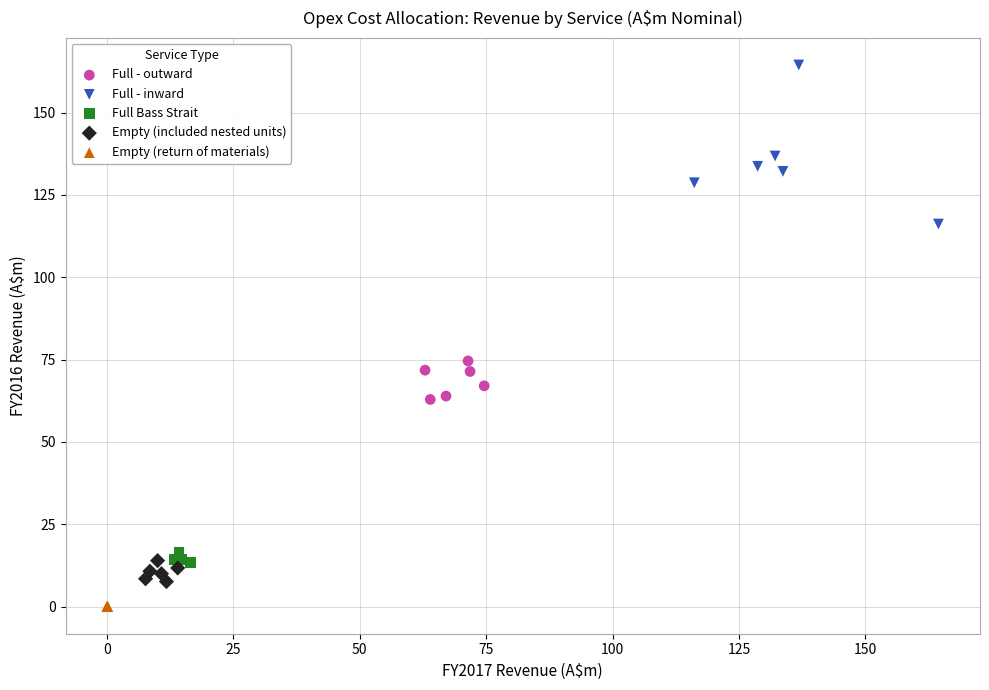

Which series reaches the maximum Y coordinate?

Full - inward